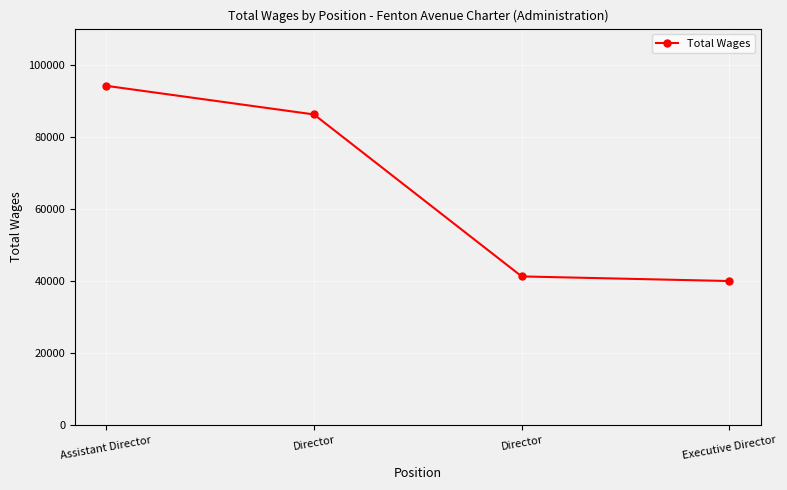

Count the number of categories in the chart.

4